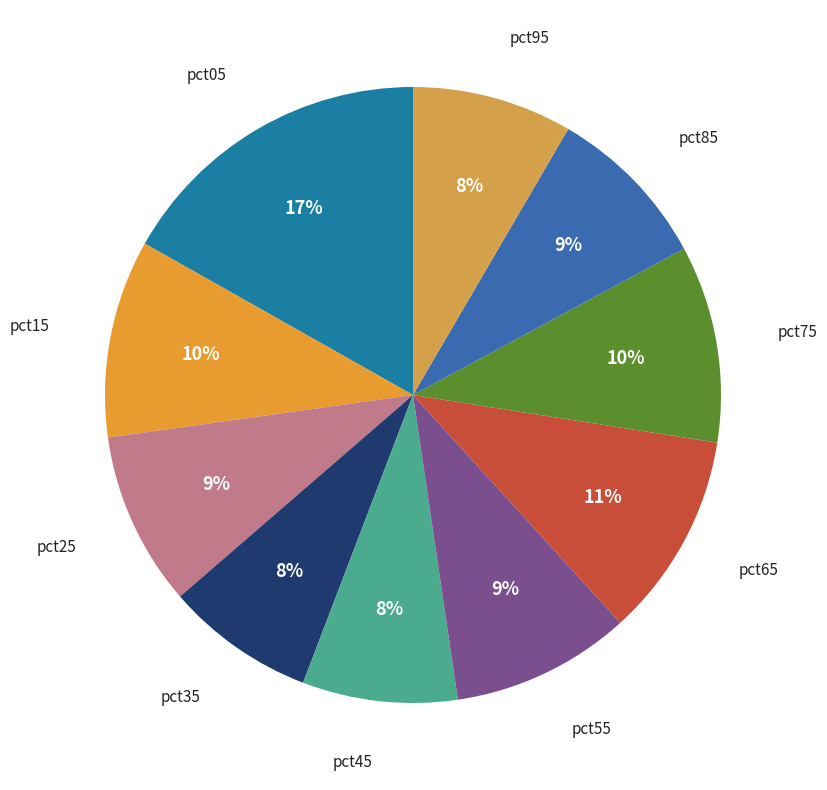

How many slices are in this pie chart?

10